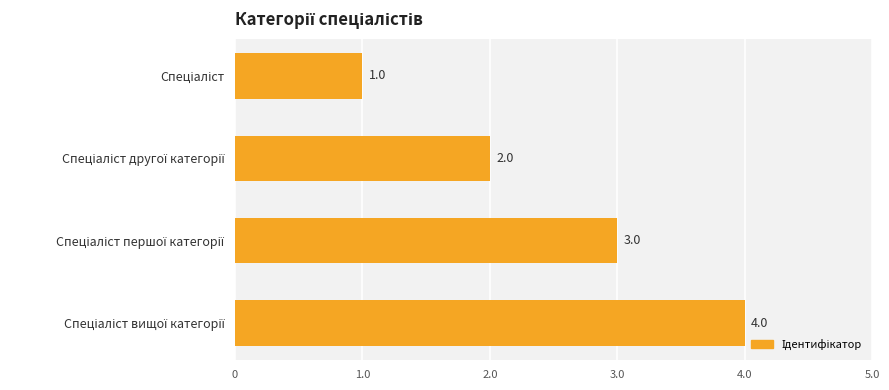

What is the smallest value displayed?

1